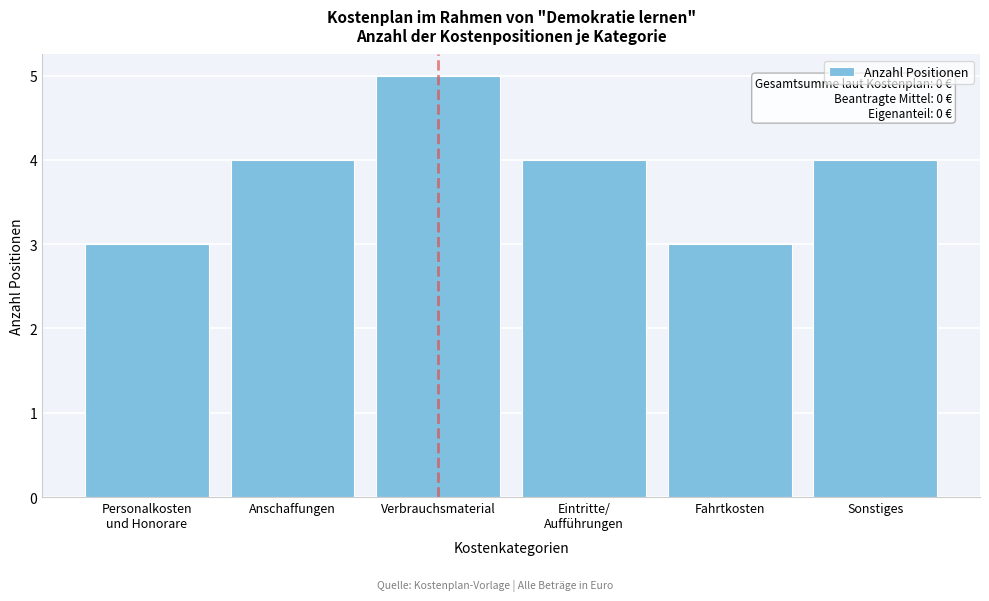

Reading left to right, list all the values displayed in this chart.

3	4	5	4	3	4